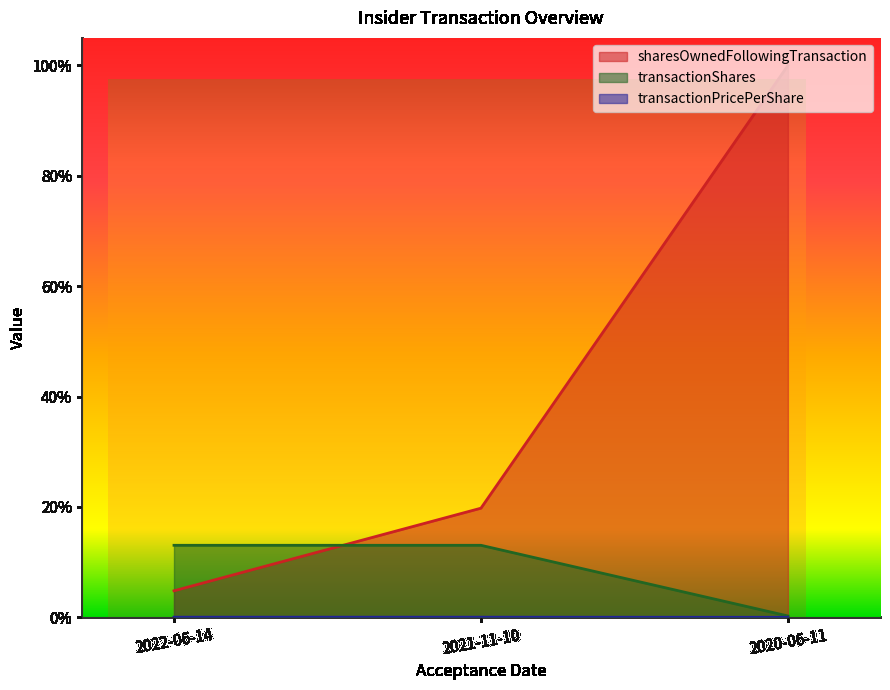

How many lines are shown in the chart?

3